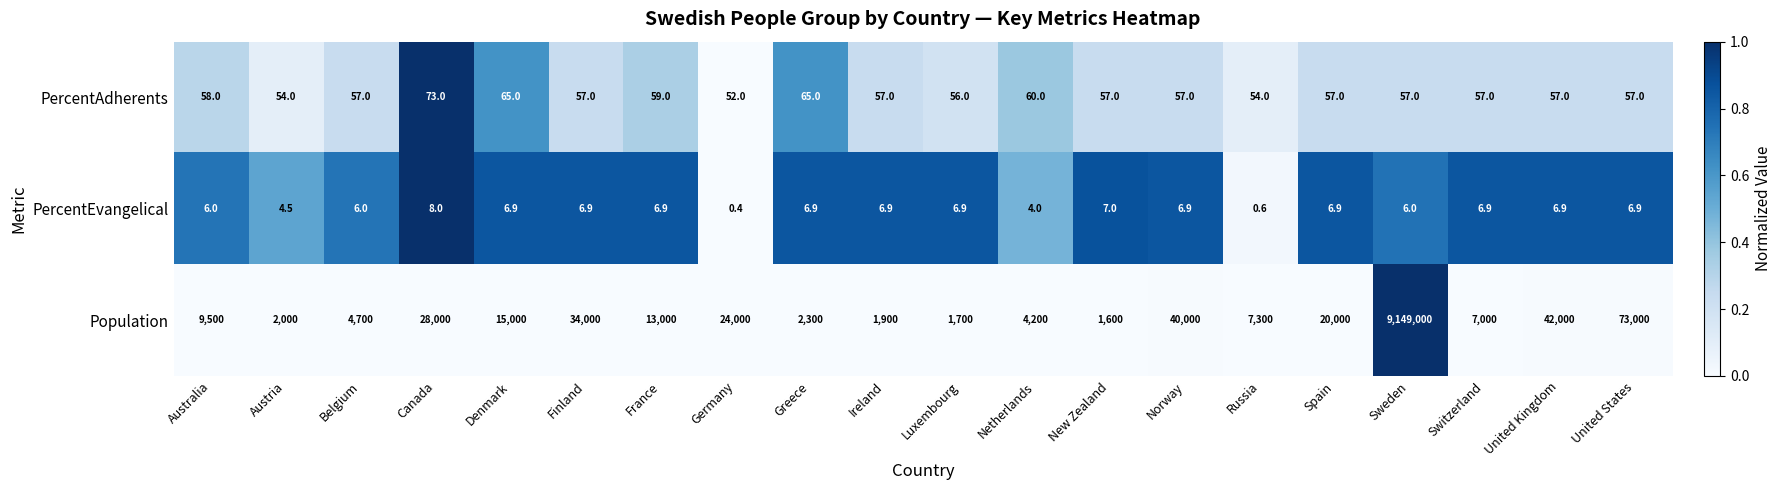

Between France and Luxembourg, which series saw the biggest shift?

Population